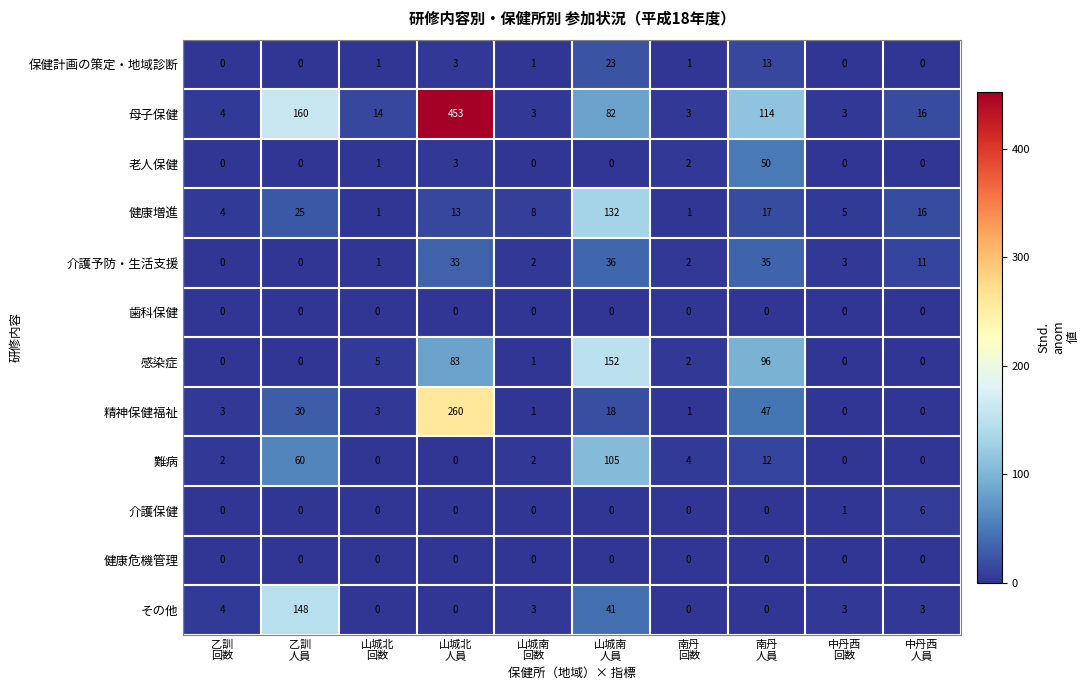

What is the highest value of the その他 series?

148